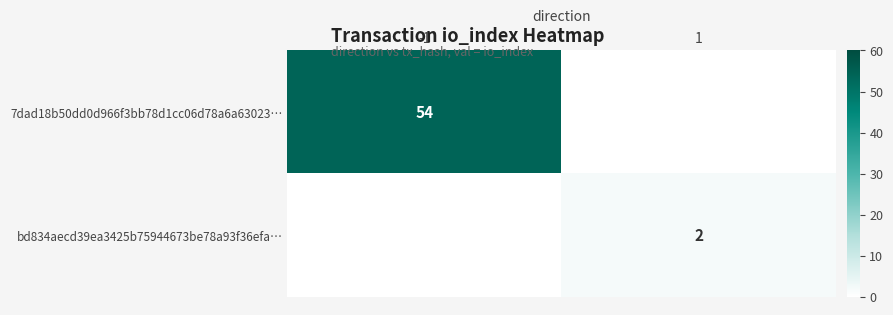

The 7dad18b50dd0d966f3bb78d1cc06d78a6a63023… series shows 24 at -1. True or false?

False